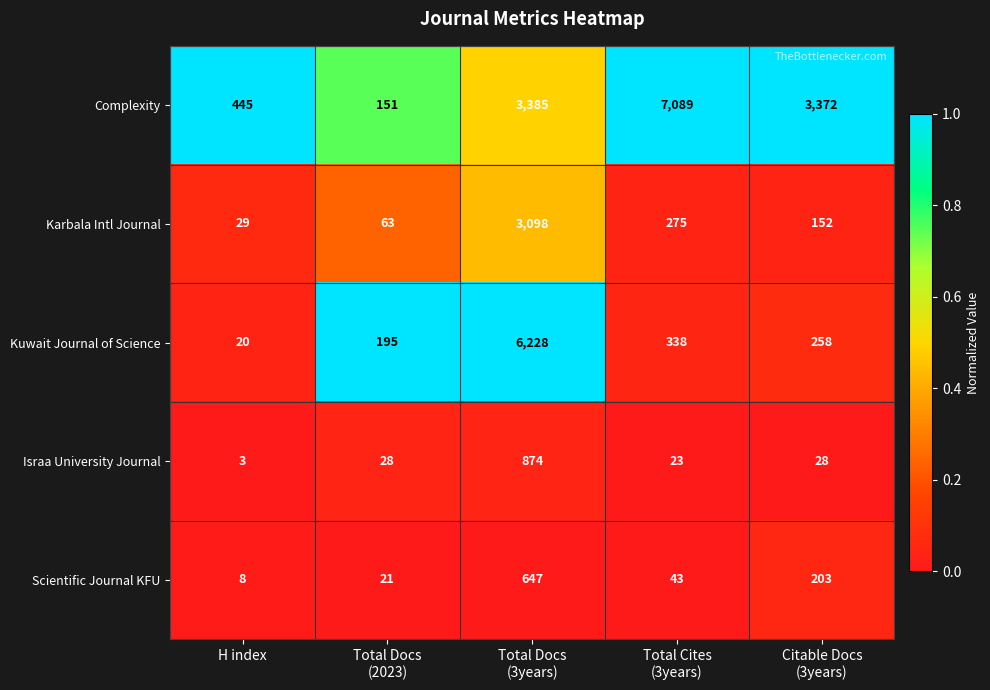

What is the difference between the maximum and minimum values in the Karbala Intl Journal series?

3069